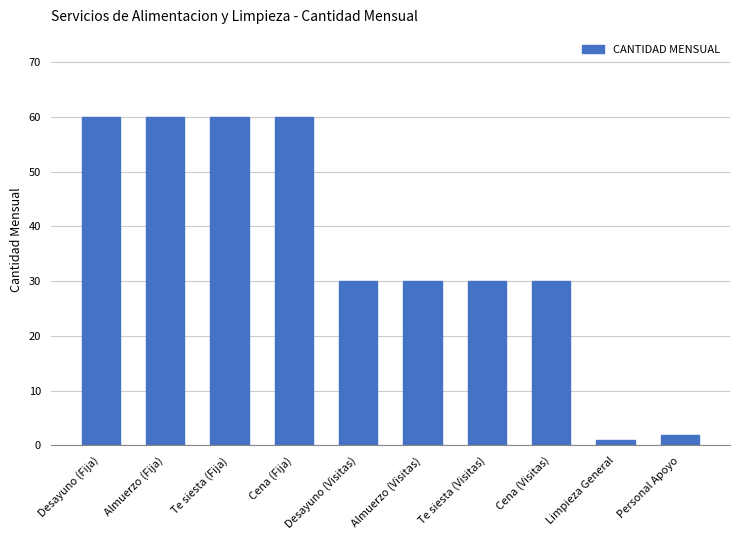

Count the number of categories in the chart.

10